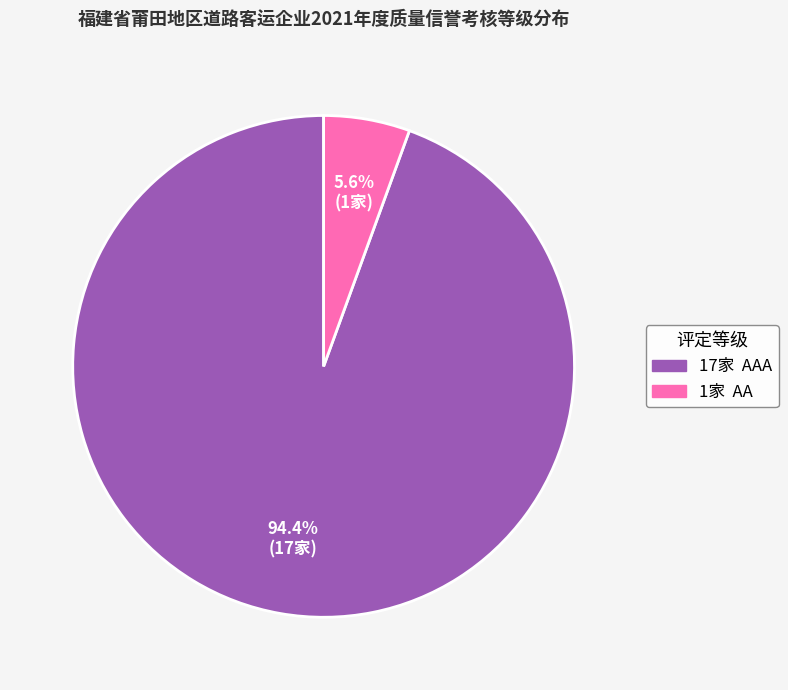

Does any single category account for the majority?

Yes